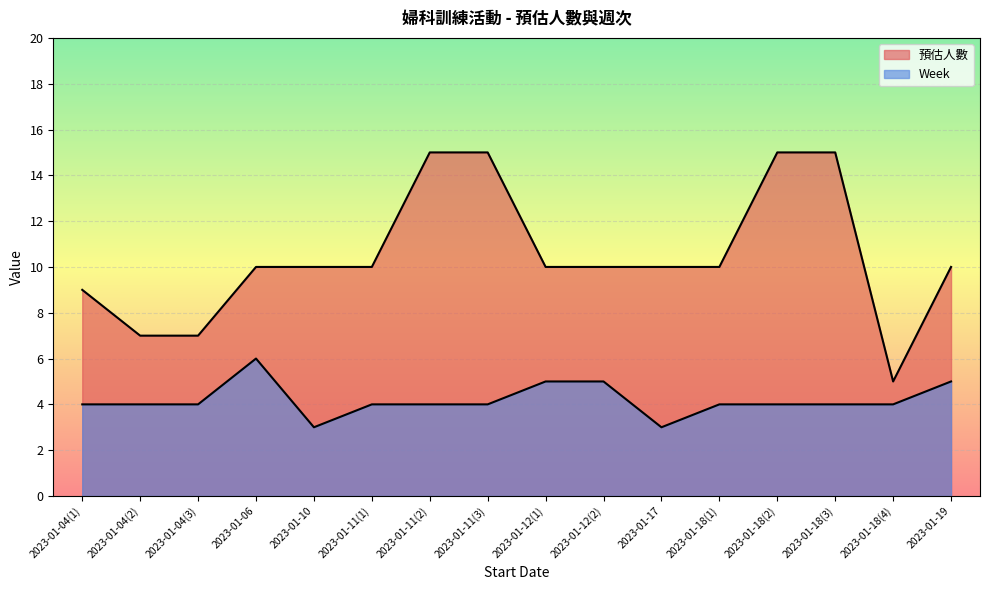

True or false: Week and 預估人數 intersect in this chart.

False